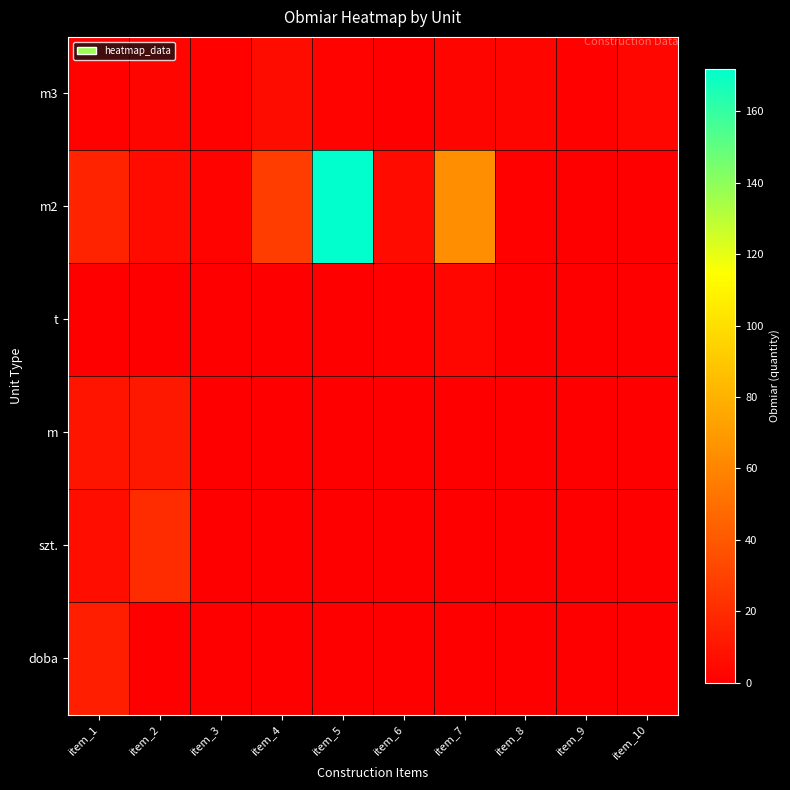

How many data points does each series have?

10